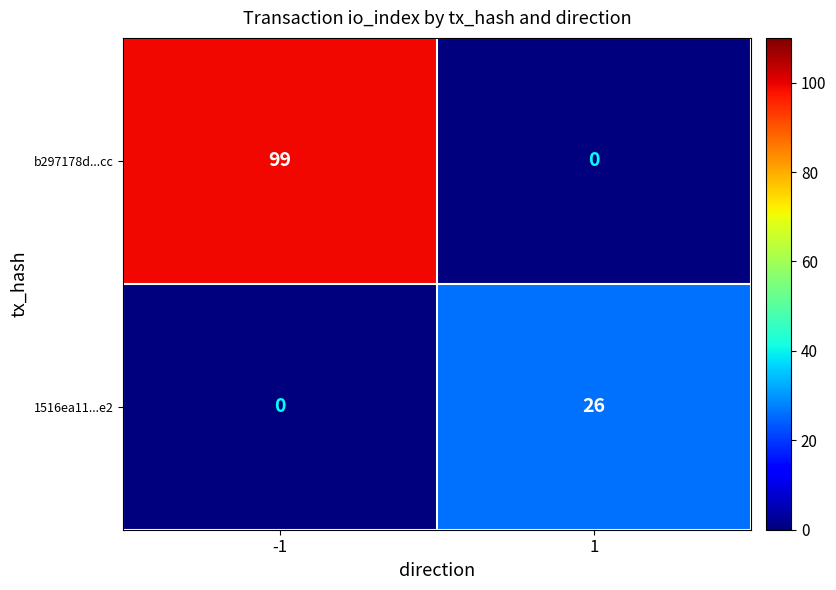

What is the sum of all 1516ea11...e2 values?

26